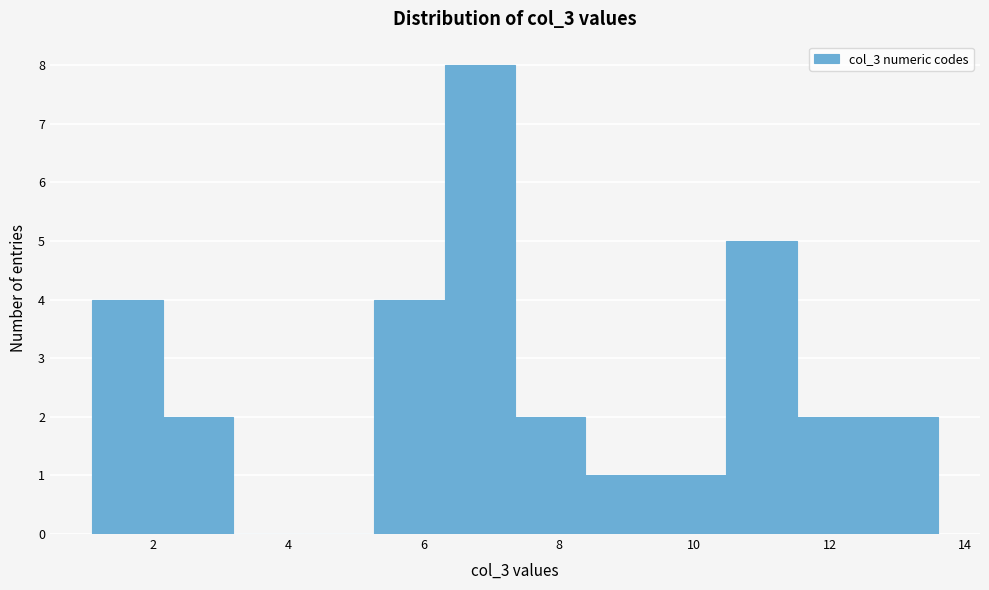

What is the height of the bar covering 11.6 to 12.6 on the x-axis? Neither the bar edges nor the heights are printed on the chart, so give them approximately, as read against the axes.

2